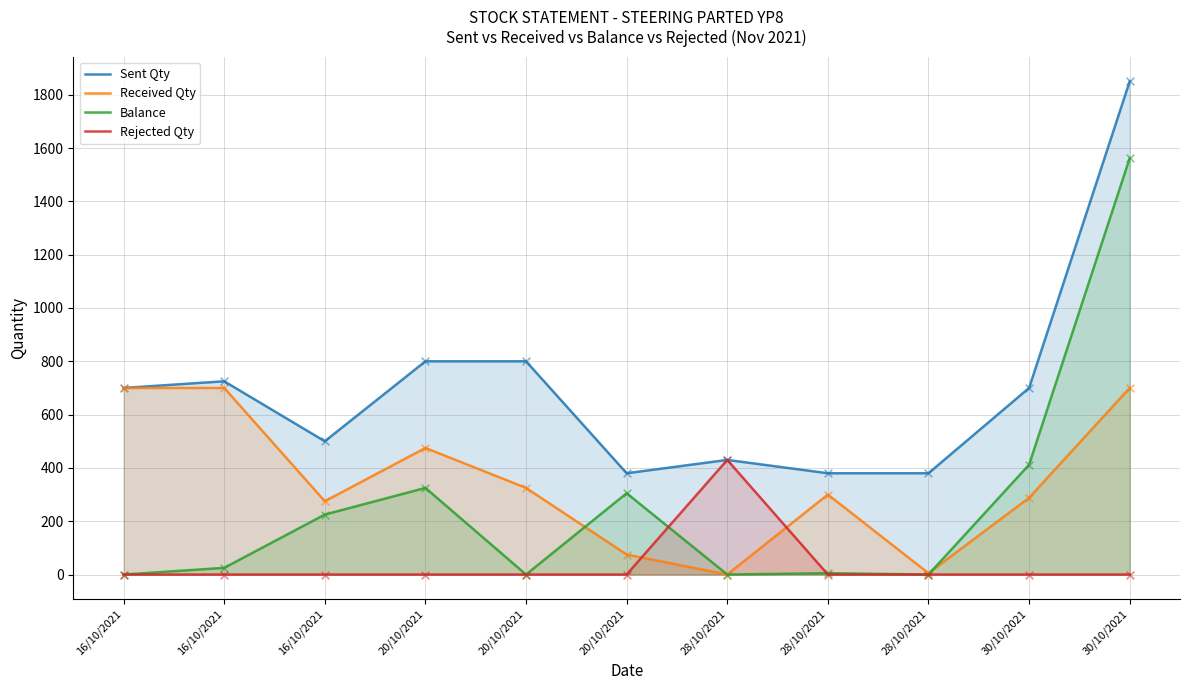

What are all the series names shown in the legend?

Sent Qty, Received Qty, Balance, Rejected Qty